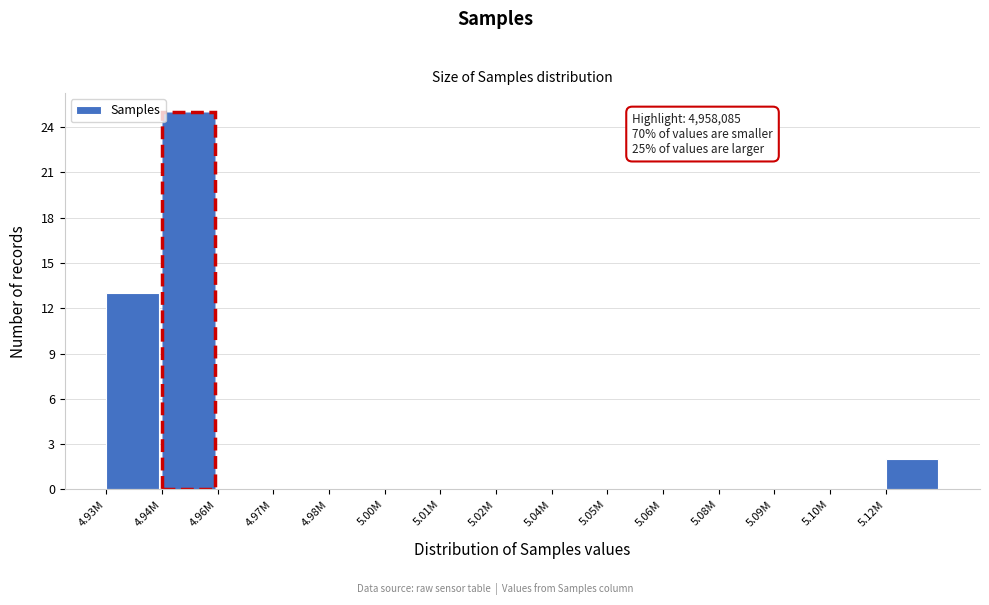

Reading left to right, list all the values displayed in this chart.

4.93M=13	4.94M=25	4.96M=0	4.97M=0	4.98M=0	5.00M=0	5.01M=0	5.02M=0	5.04M=0	5.05M=0	5.06M=0	5.08M=0	5.09M=0	5.10M=0	5.12M=2